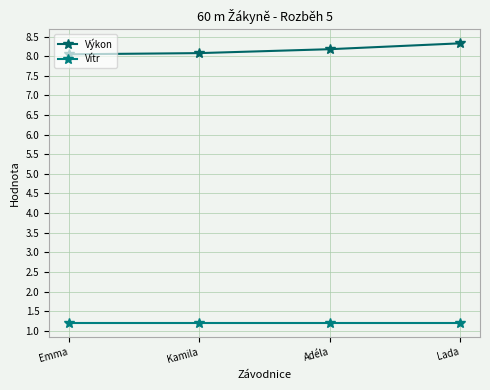

Rank the series by their average value, from lowest to highest.

Vítr, Výkon